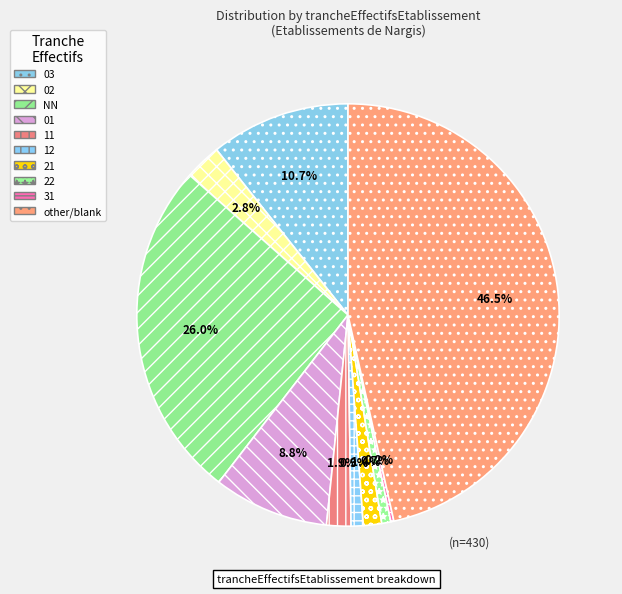

To the nearest percent, what portion does 03 represent?

11%